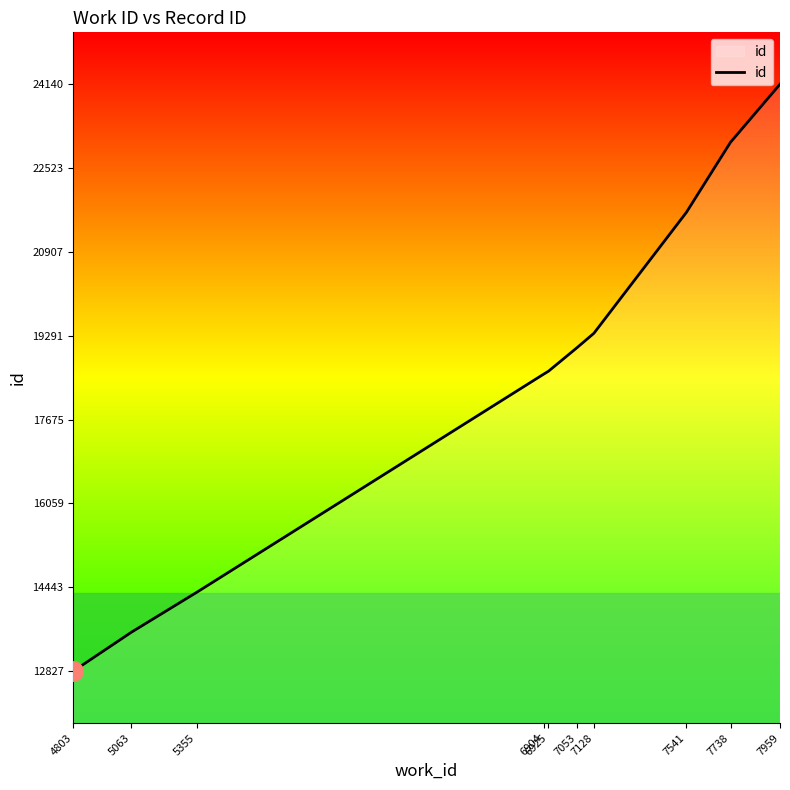

Reading right to left, list all the values displayed in this chart.

24140	23021	21670	19340	19064	18608	18553	14349	13579	12827